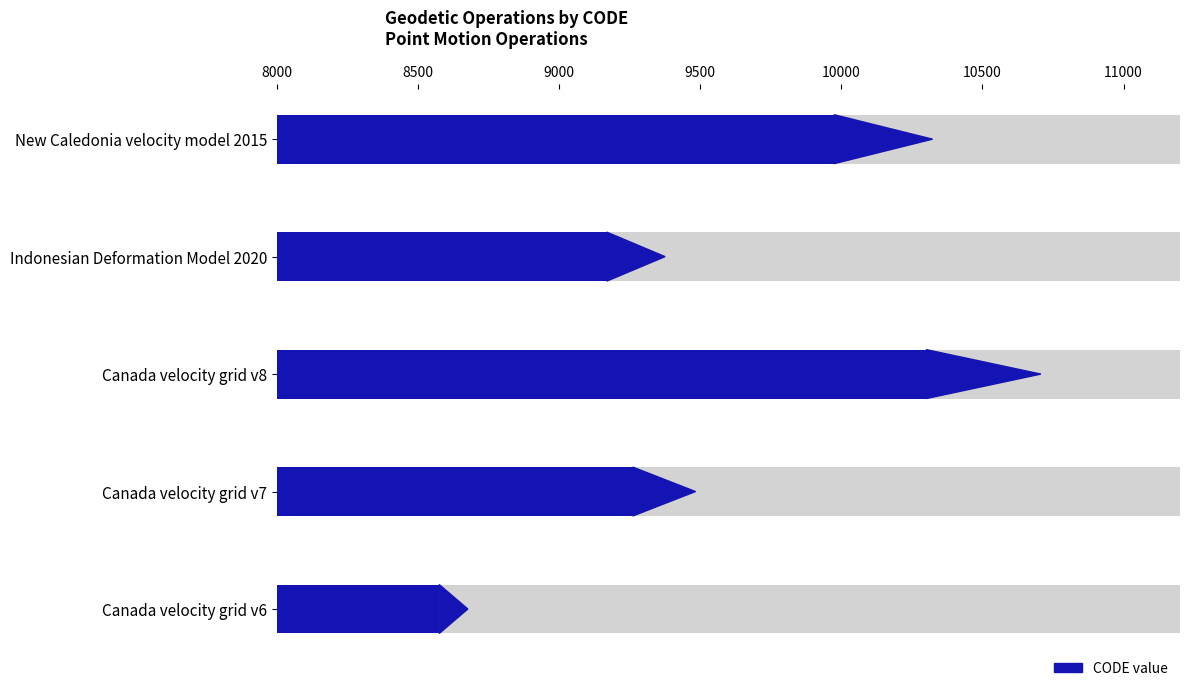

What value does the data have at New Caledonia velocity model 2015, to the nearest 10?

10320